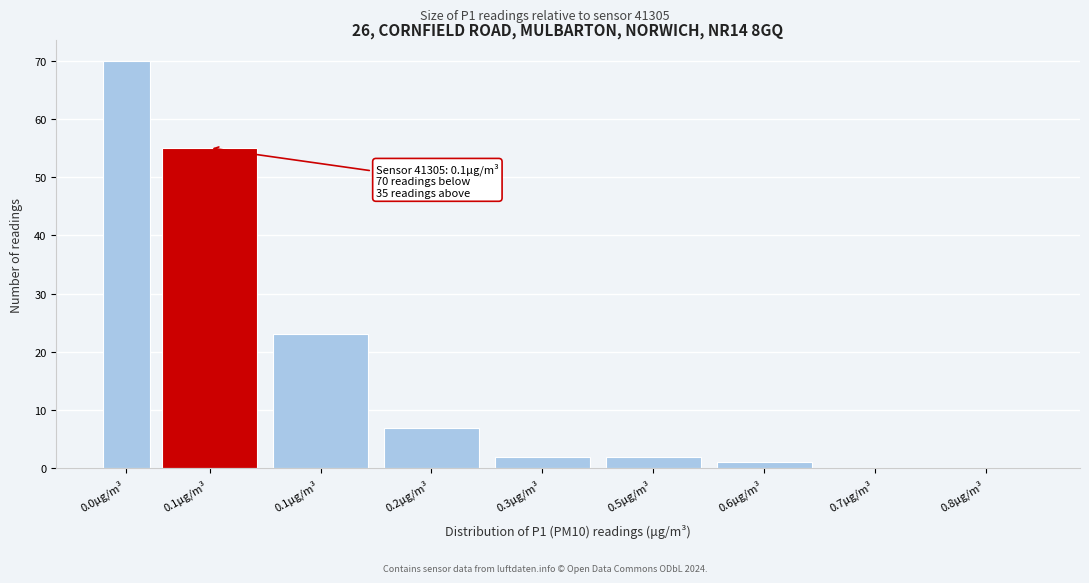

How many categories are shown in the chart?

9